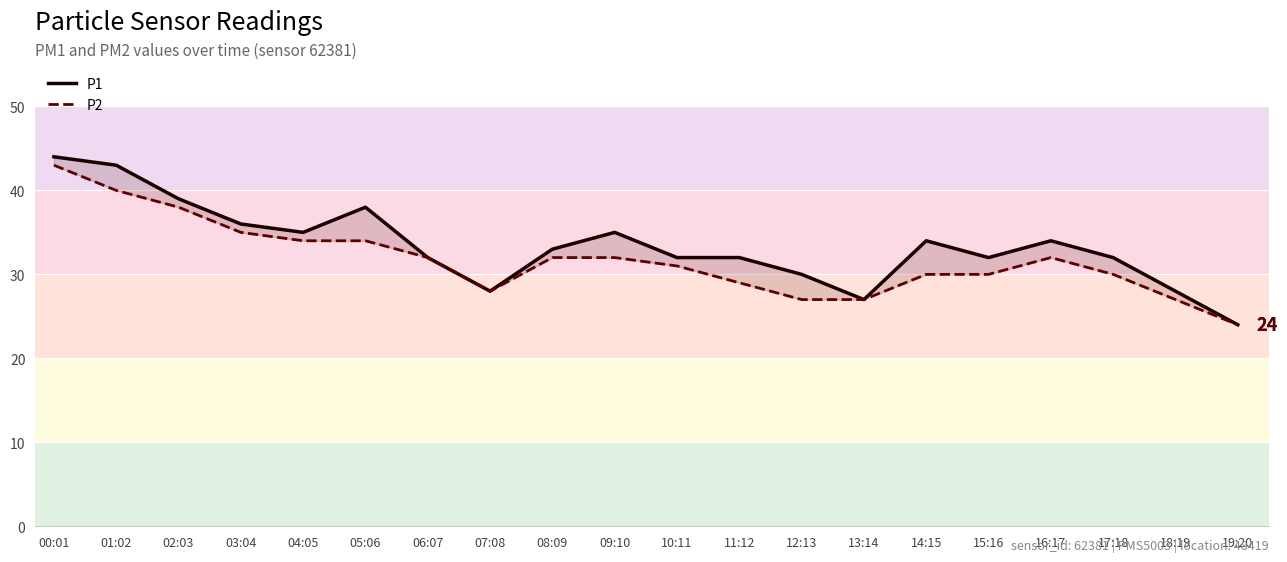

At which category is the sum across all series the highest?

00:01